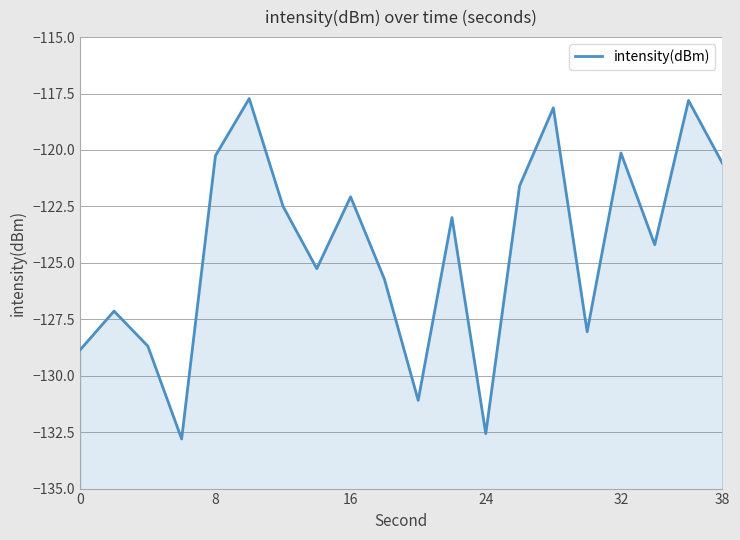

How many data points are less than -122?

13